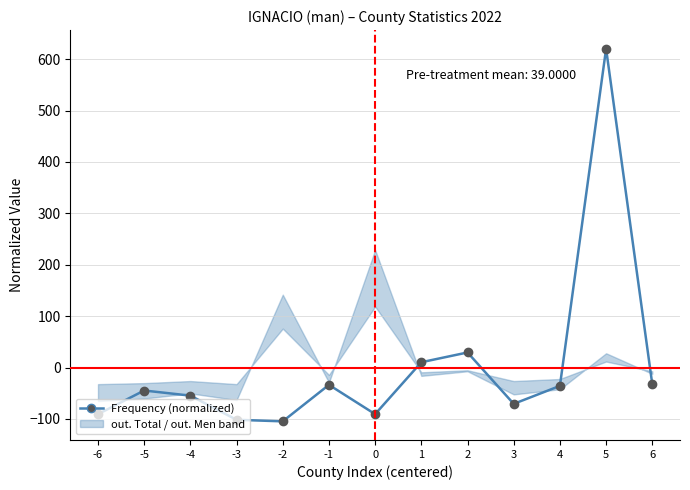

Is it true that the value at 4 is -35.7?

True